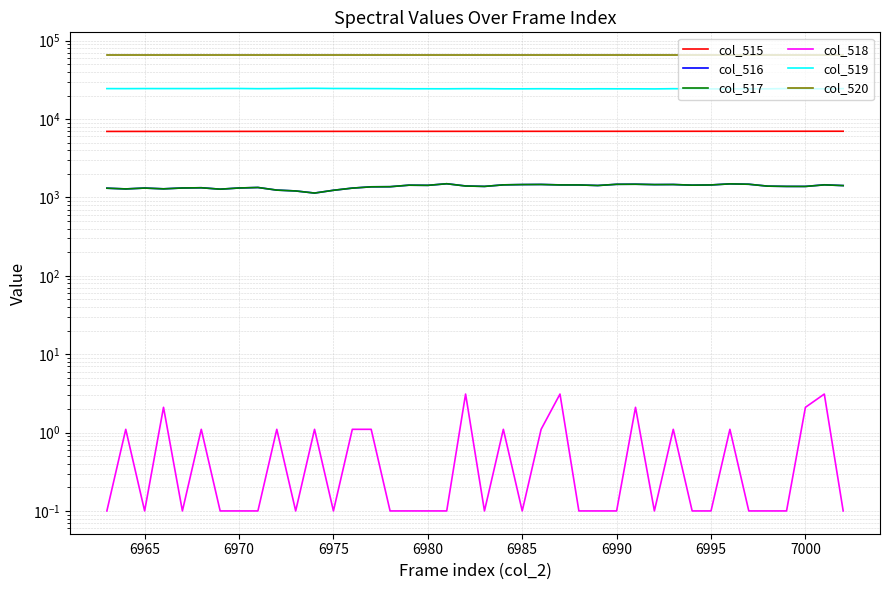

The col_520 series shows 94266.8 at 6960. True or false?

False